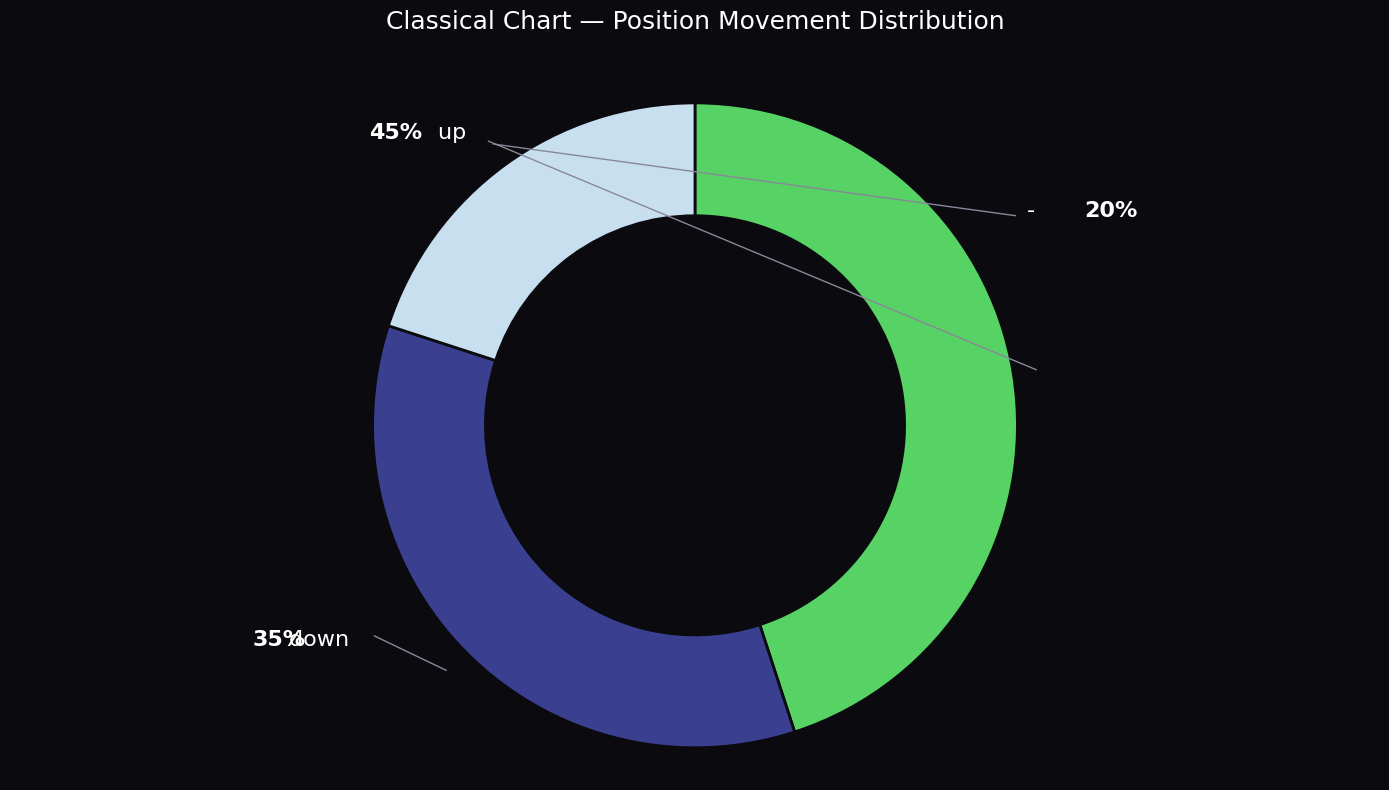

Does any single category account for the majority?

No